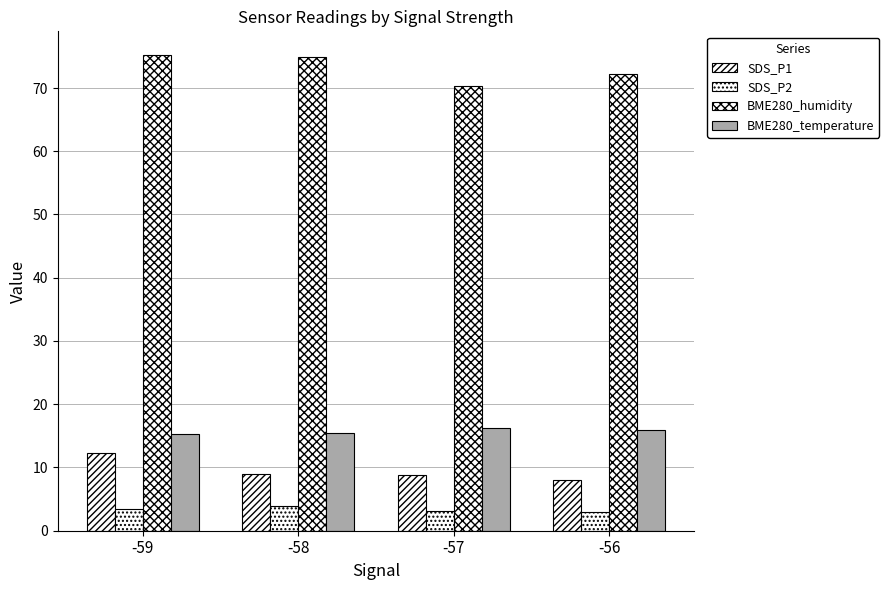

How many bars are there in total?

16